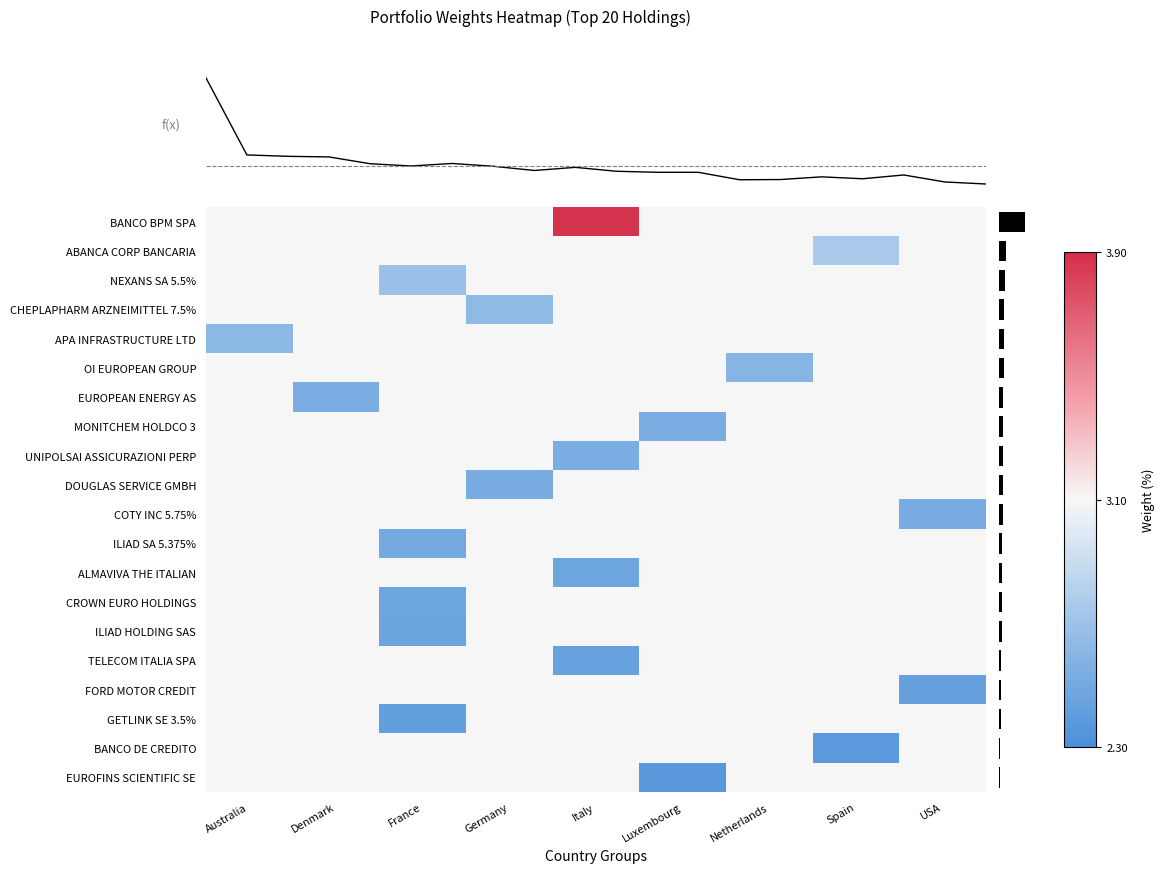

How many categories are shown in the chart?

9